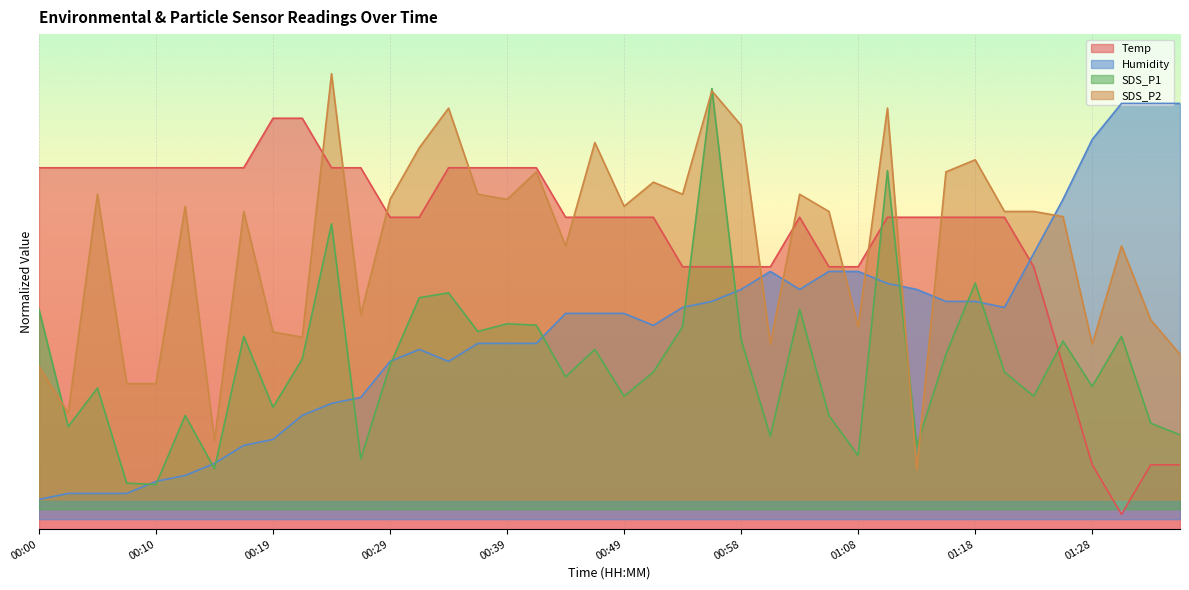

How many values in the SDS_P1 series exceed 33?

20